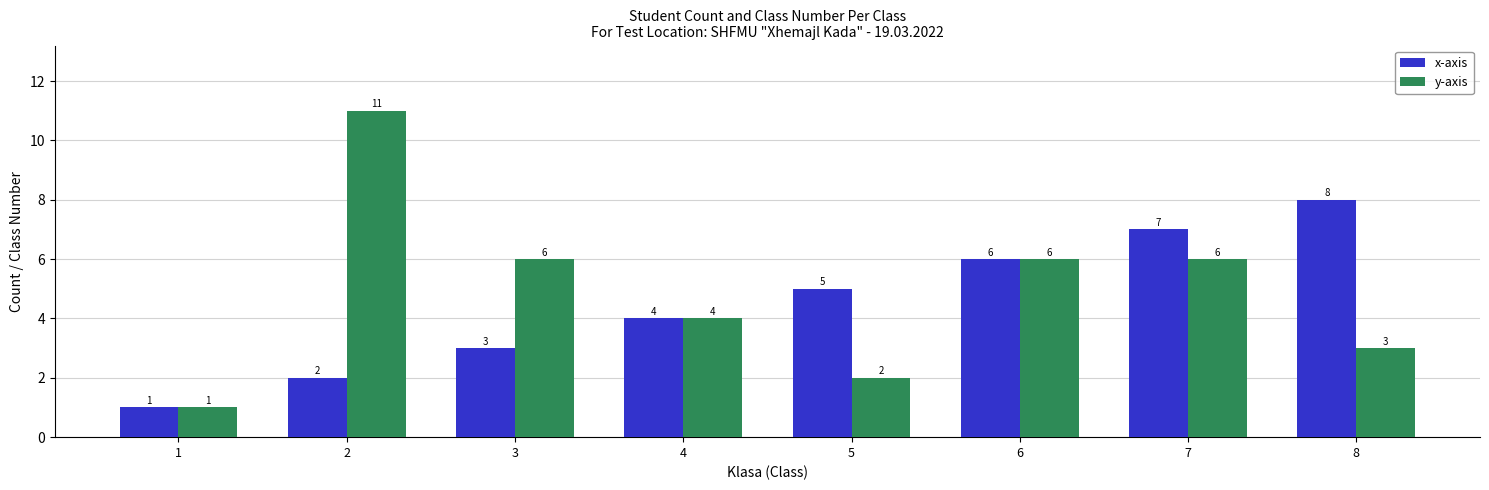

What is the highest value of the y-axis series?

11